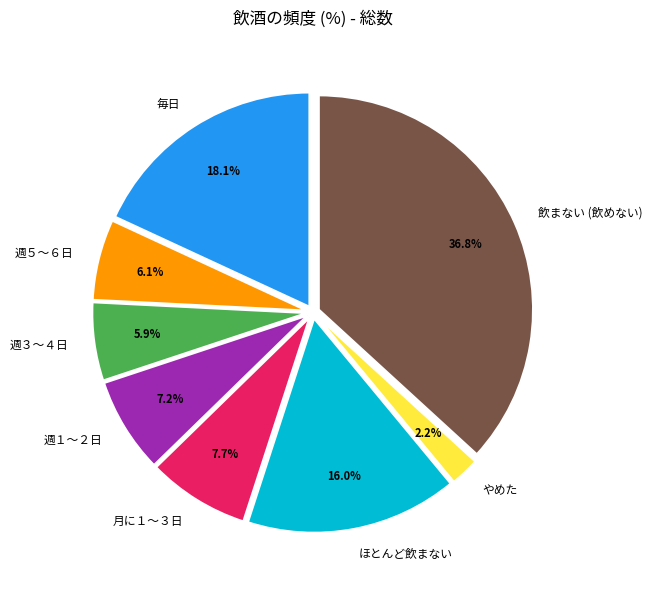

How many segments does this pie chart have?

8